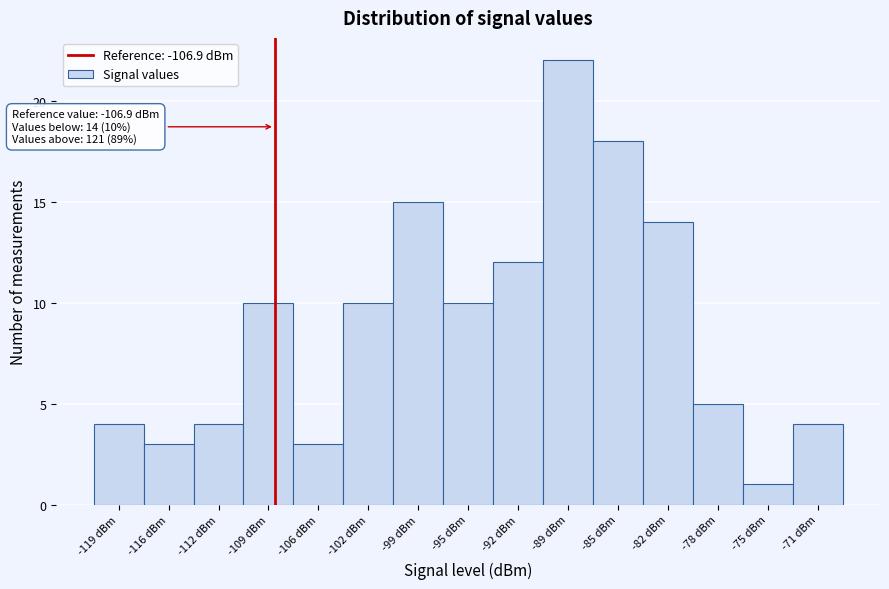

Reading left to right, transcribe all the data shown in this chart.

-119 dBm=4	-116 dBm=3	-112 dBm=4	-109 dBm=10	-106 dBm=3	-102 dBm=10	-99 dBm=15	-95 dBm=10	-92 dBm=12	-89 dBm=22	-85 dBm=18	-82 dBm=14	-78 dBm=5	-75 dBm=1	-71 dBm=4